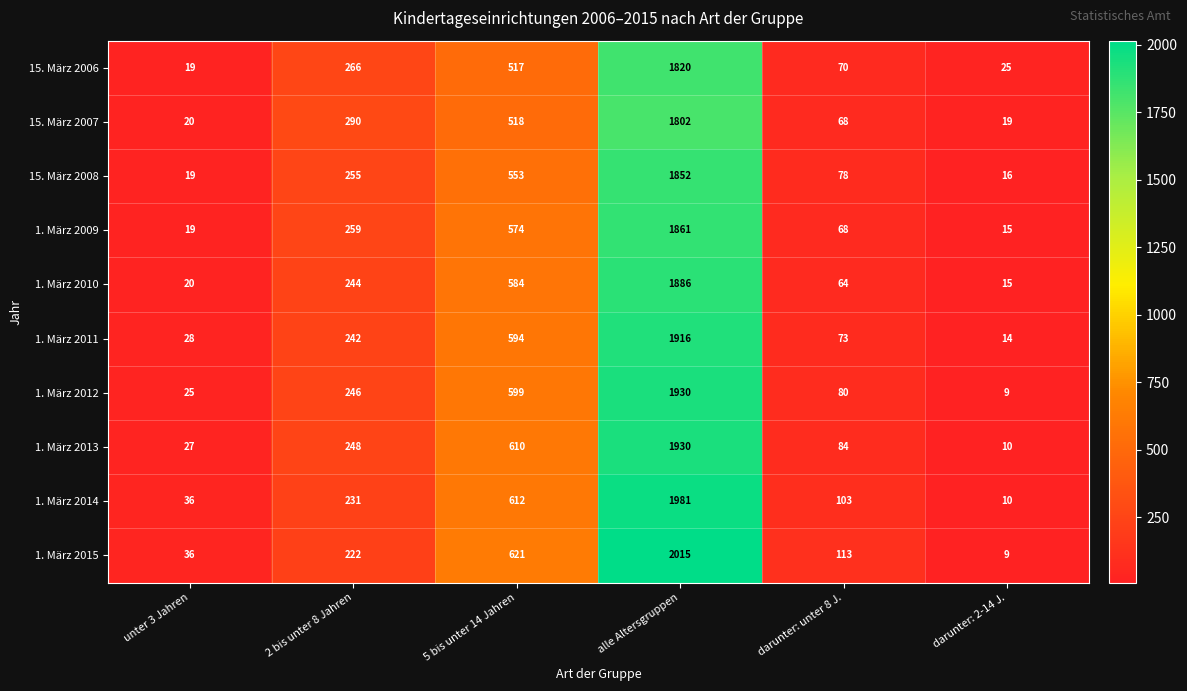

What is the difference between the maximum and second lowest values in the 1. März 2015 series?

1979